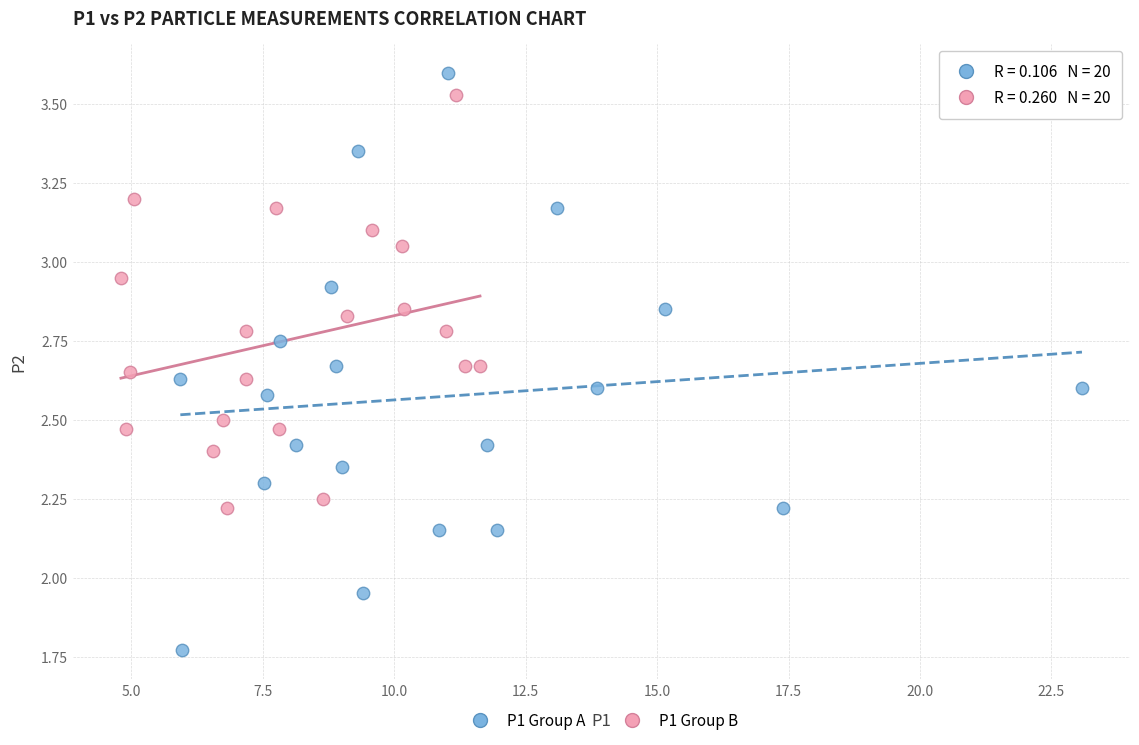

Which series has the widest spread of Y values?

P1 Group A